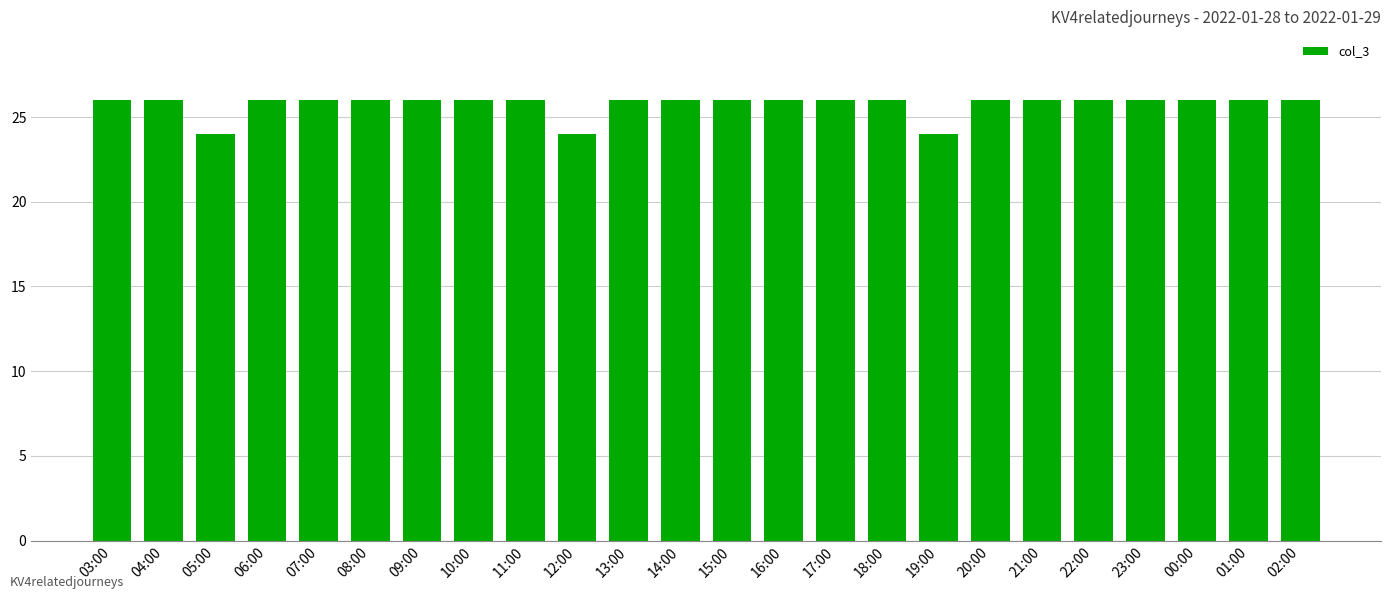

Reading left to right, list all the values displayed in this chart.

26	26	24	26	26	26	26	26	26	24	26	26	26	26	26	26	24	26	26	26	26	26	26	26